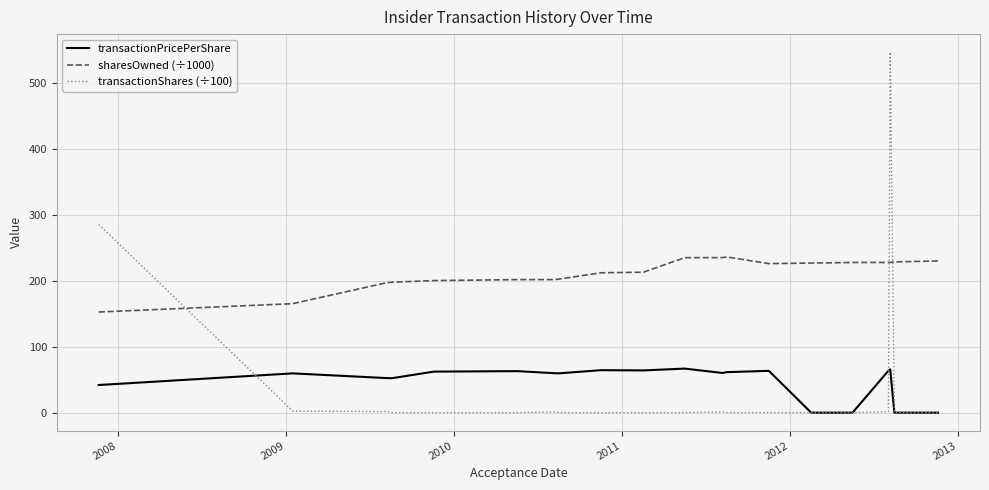

In transactionPricePerShare, how many points are higher than both neighbors (excluding endpoints)?

6